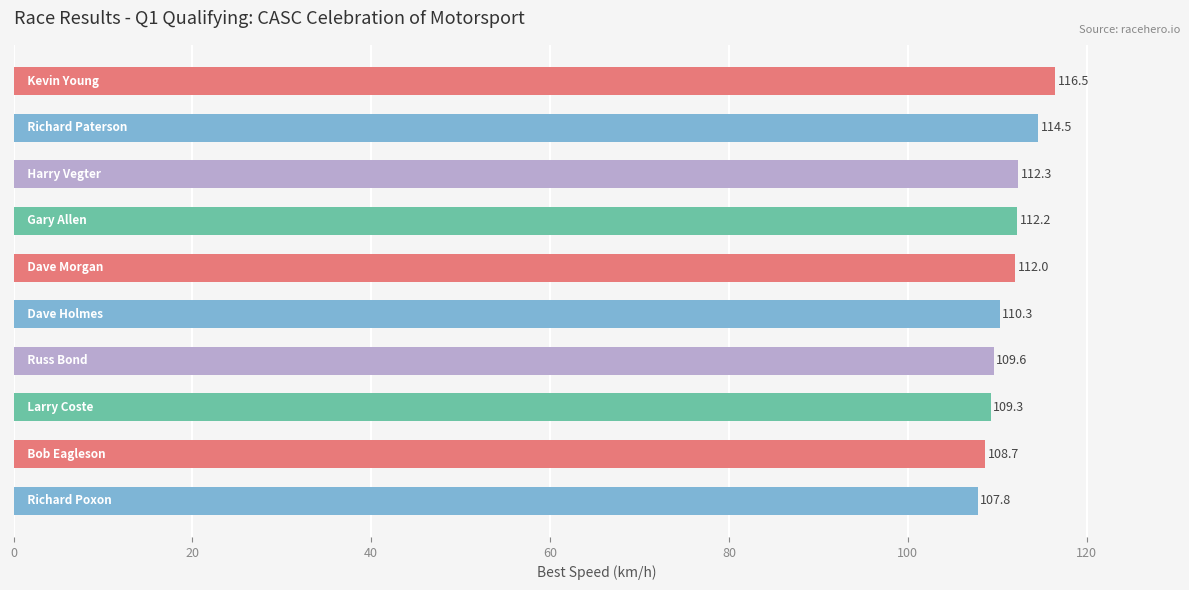

What is the value of the 6th bar from the top?

110.3